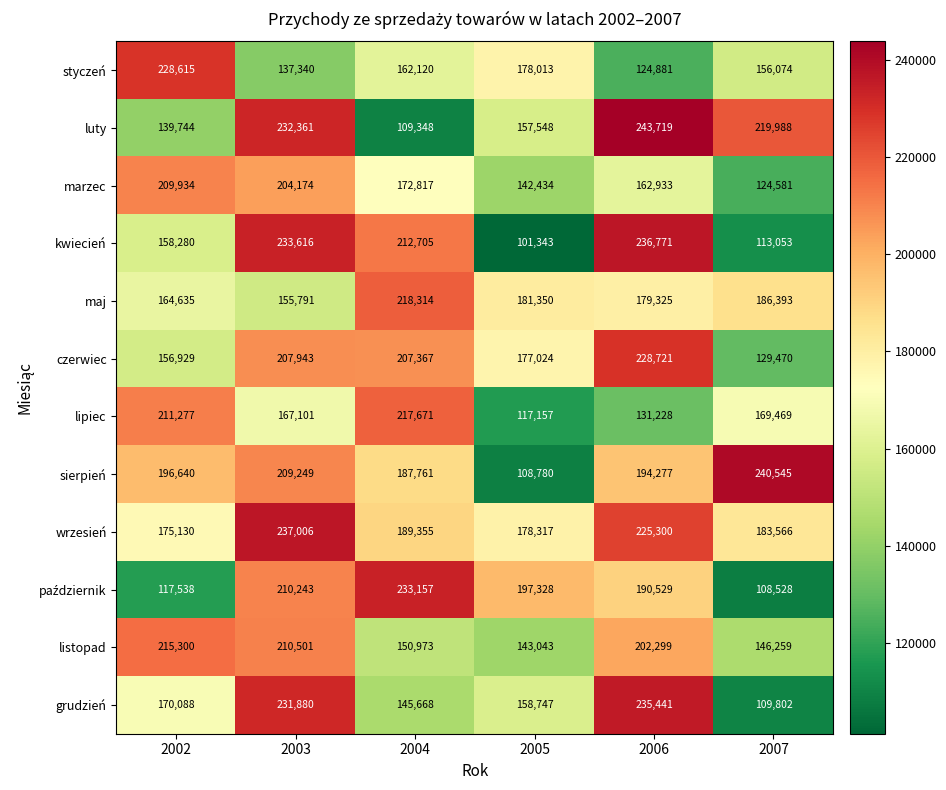

What is the sum of the wrzesień values at 2004 and 2006?

414655